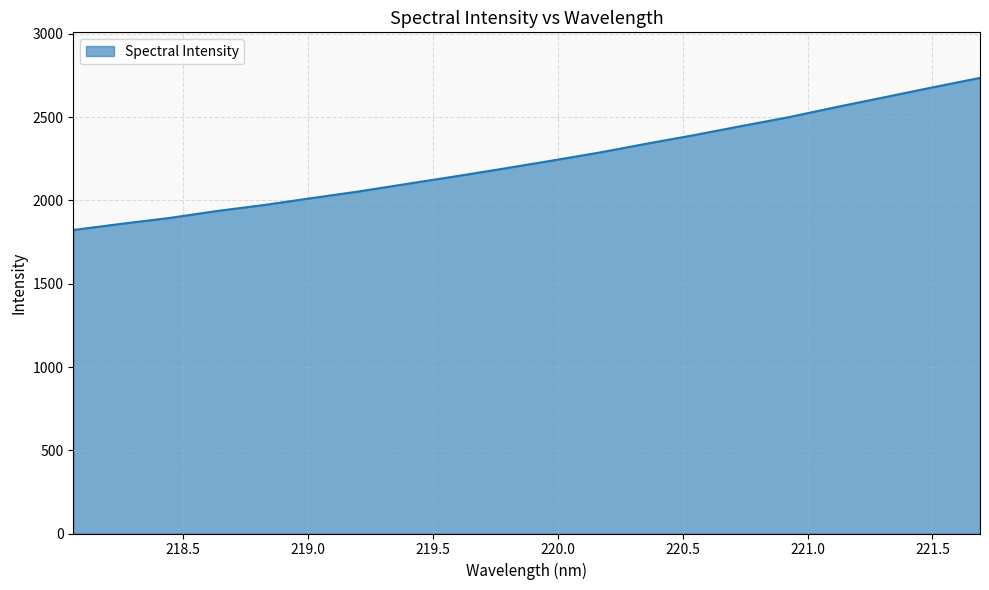

What is the maximum value shown in the chart?

2736.3